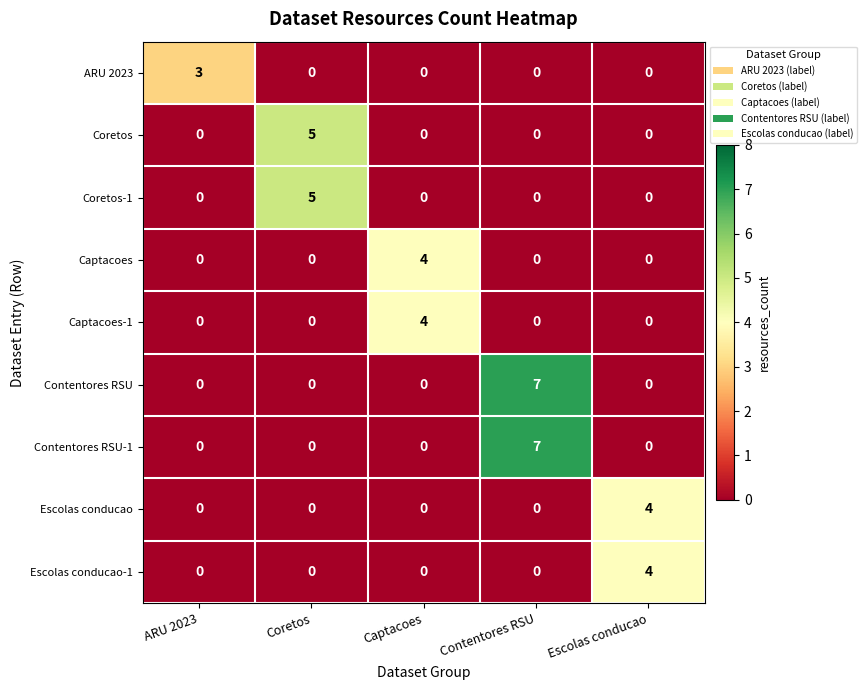

At which category is the sum across all series the highest?

Contentores RSU